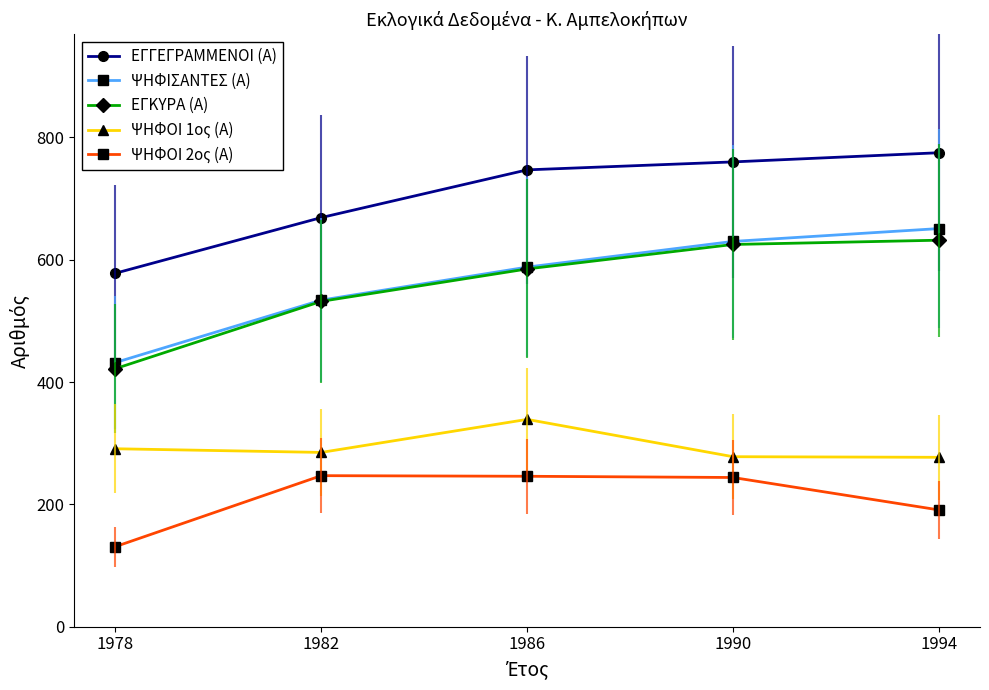

True or false: ΨΗΦΙΣΑΝΤΕΣ (Α) has more than 2 points higher than both neighbors.

False